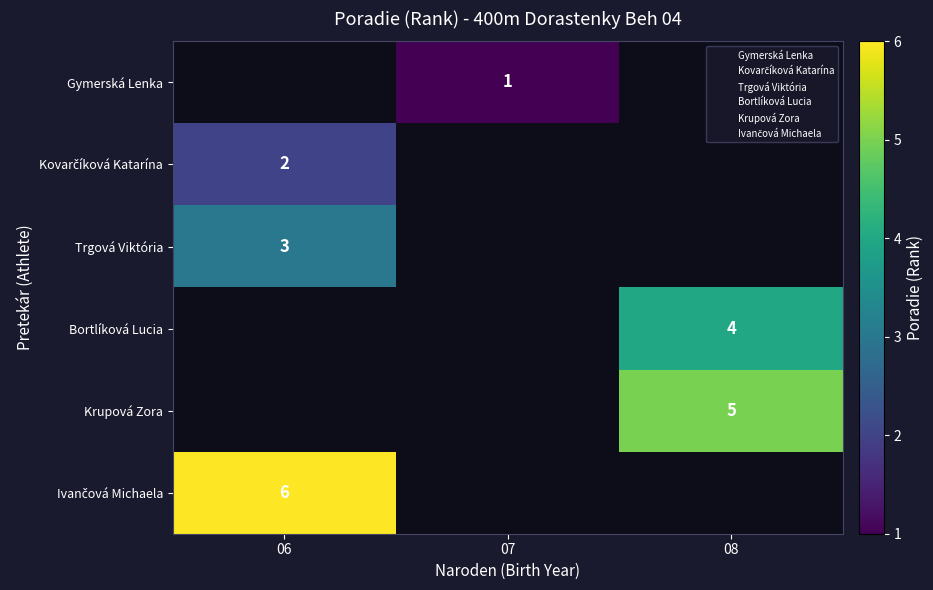

List the labels in order of Gymerská Lenka value, smallest first.

06, 07, 08